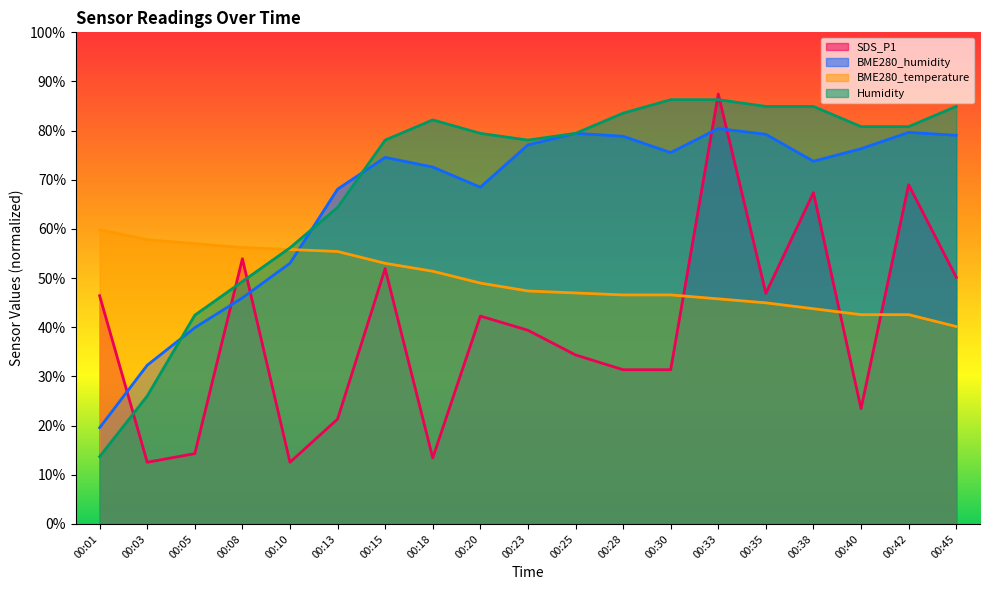

At which label does SDS_P1 reach its peak?

00:33